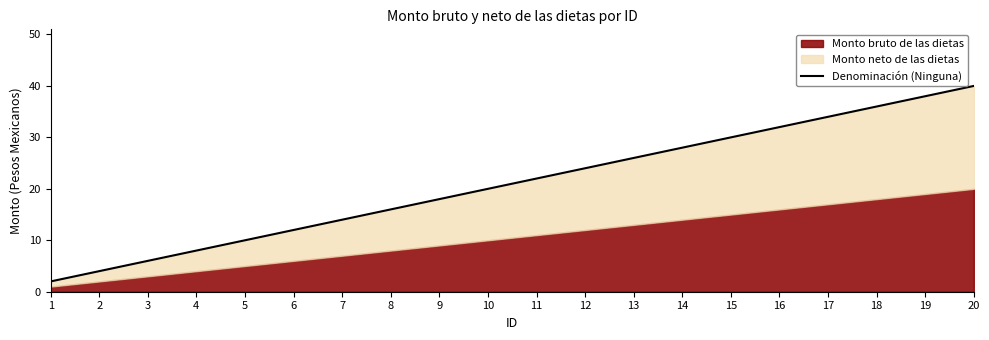

Where is the data nearest to the value 21?

10